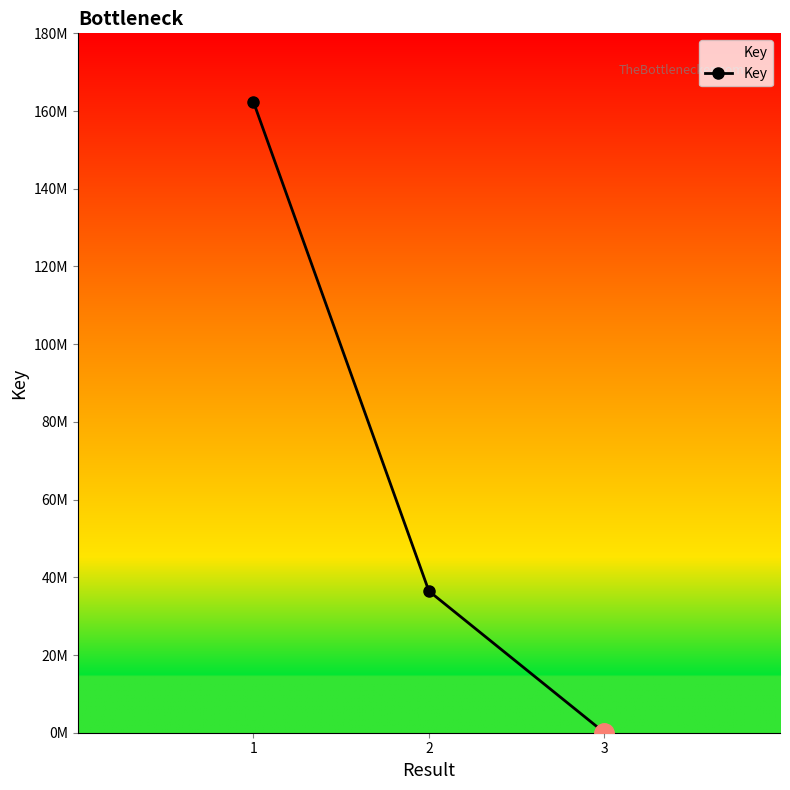

What is the difference between the values at 2 and 3?

36448908